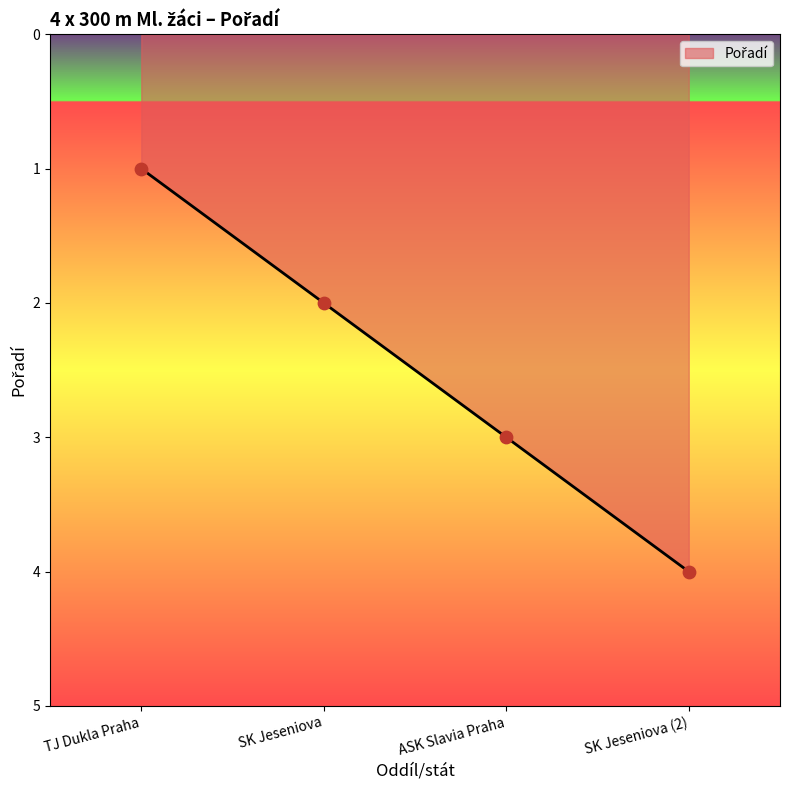

What is the change in value from SK Jeseniova to ASK Slavia Praha?

+1